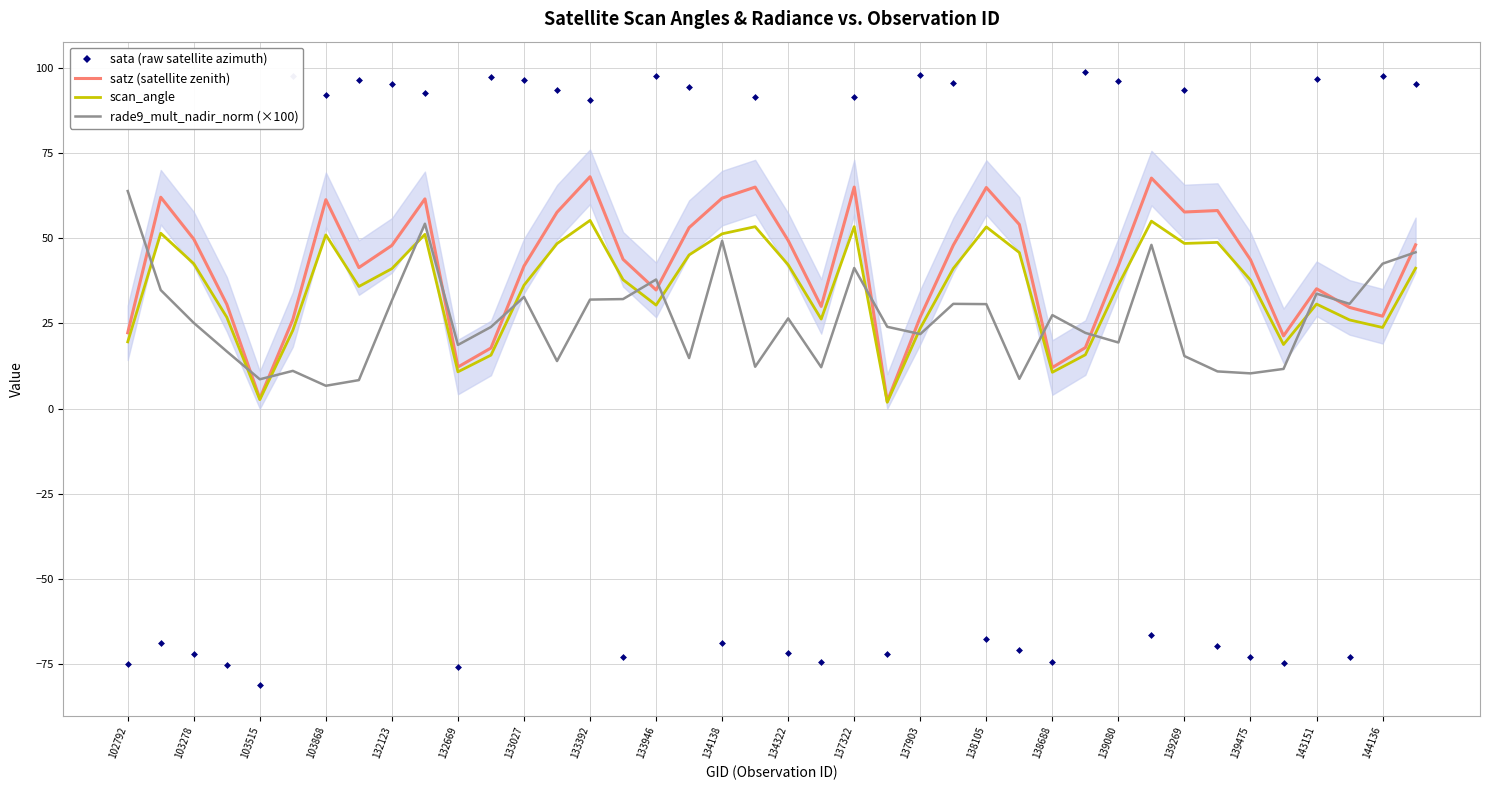

What is the average value of the sata (raw satellite azimuth) series?

15.5